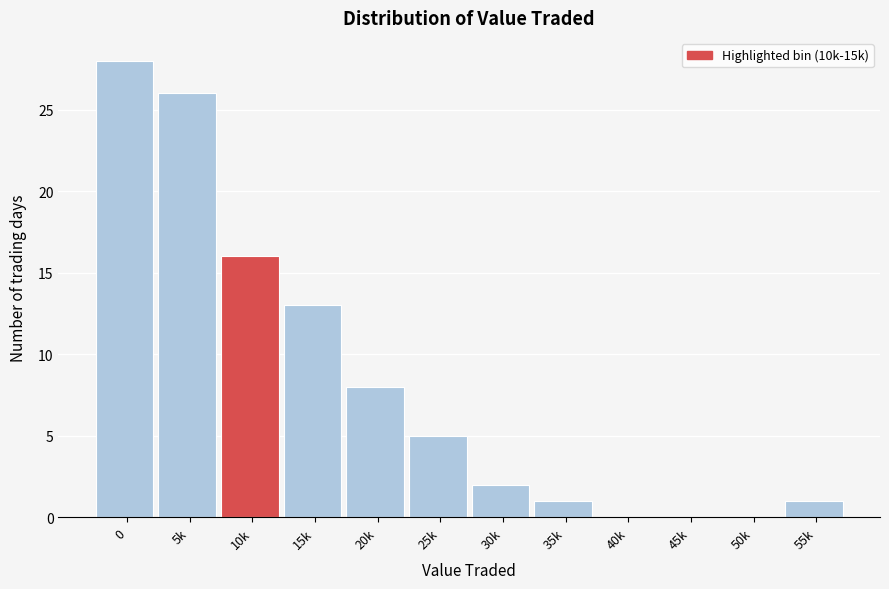

Reading right to left, extract all data points from this chart.

55k=1	50k=0	45k=0	40k=0	35k=1	30k=2	25k=5	20k=8	15k=13	10k=16	5k=26	0=28